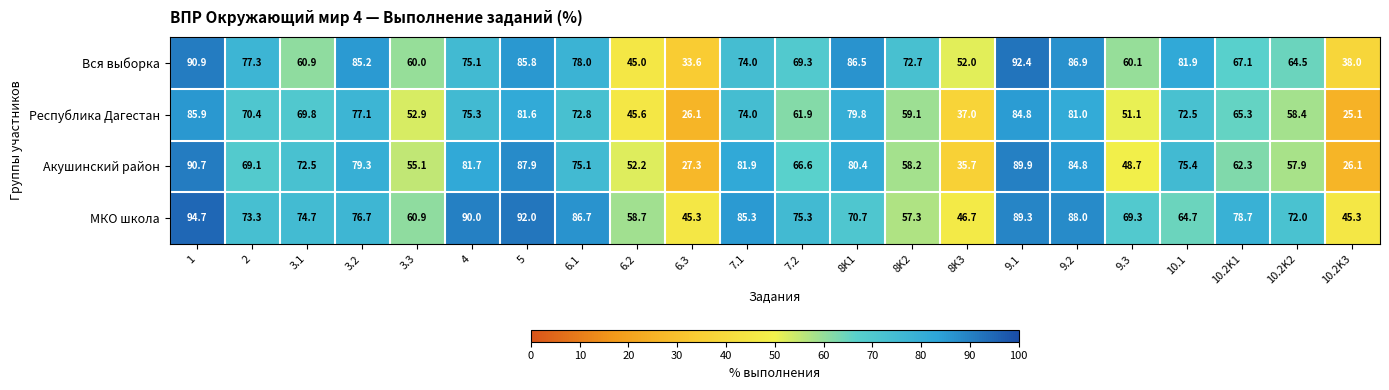

Where is Акушинский район nearest to the value 58?

10.2K2